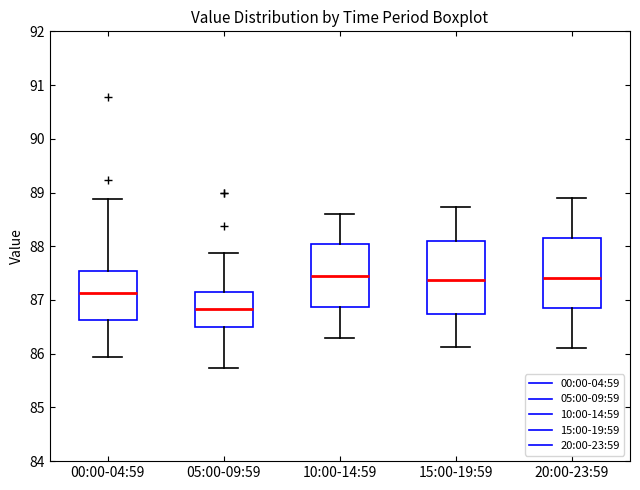

Reading left to right, read every box against the y-axis: the position of its median line, the range the box covers, and the ends of its whiskers. The values are not printed on the chart, so give them approximately, as read against the axis.

00:00-04:59: median 87.1, box 86.6 to 87.5, whiskers 85.9 to 88.9
05:00-09:59: median 86.8, box 86.5 to 87.2, whiskers 85.7 to 87.9
10:00-14:59: median 87.5, box 86.9 to 88.0, whiskers 86.3 to 88.6
15:00-19:59: median 87.4, box 86.7 to 88.1, whiskers 86.1 to 88.7
20:00-23:59: median 87.4, box 86.9 to 88.2, whiskers 86.1 to 88.9